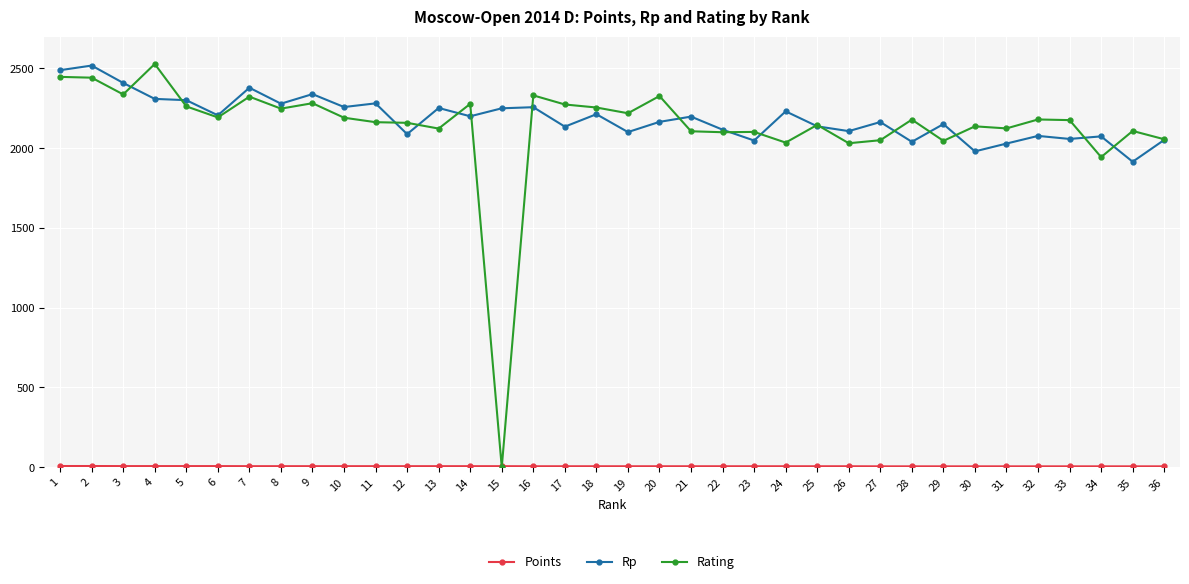

The value of Rating at 4 is 1514.0. True or false?

False